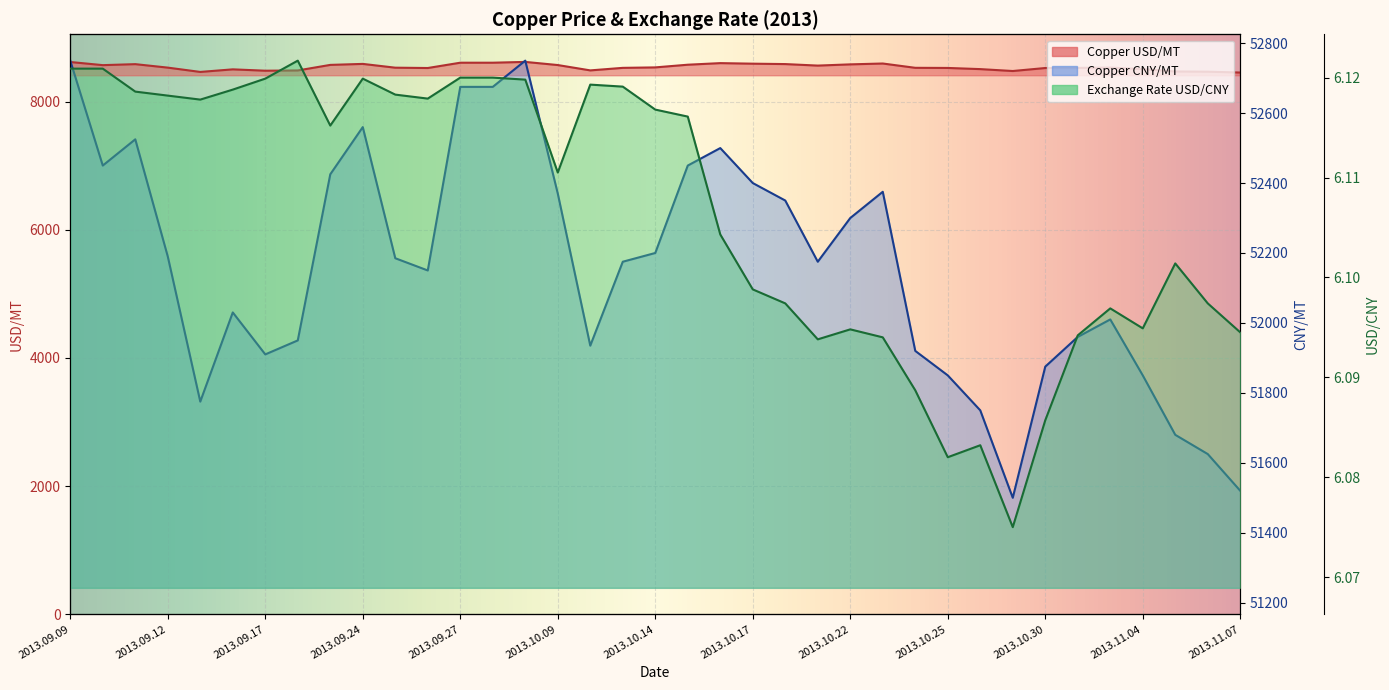

Reading left to right, what are all the values shown in this chart?

Copper USD/MT: 2013.09.09=8618.0	2013.09.10=8569.0	2013.09.11=8584.5	2013.09.12=8530.3	2013.09.13=8463.0	2013.09.16=8503.3	2013.09.17=8482.2	2013.09.18=8486.2	2013.09.23=8572.9	2013.09.24=8588.4	2013.09.25=8529.3	2013.09.26=8524.2	2013.09.27=8607.0	2013.09.30=8607.0	2013.10.08=8619.6	2013.10.09=8570.5	2013.10.10=8487.1	2013.10.11=8526.6	2013.10.14=8533.9	2013.10.15=8575.7	2013.10.16=8600.5	2013.10.17=8591.9	2013.10.18=8585.6	2013.10.21=8562.0	2013.10.22=8581.1	2013.10.23=8594.5	2013.10.24=8527.3	2013.10.25=8525.2	2013.10.28=8507.0	2013.10.29=8477.4	2013.10.30=8524.1	2013.10.31=8526.1	2013.11.01=8530.6	2013.11.04=8507.1	2013.11.05=8470.2	2013.11.06=8466.7	2013.11.07=8453.5
Exchange Rate USD/CNY: 2013.09.09=6.1	2013.09.10=6.1	2013.09.11=6.1	2013.09.12=6.1	2013.09.13=6.1	2013.09.16=6.1	2013.09.17=6.1	2013.09.18=6.1	2013.09.23=6.1	2013.09.24=6.1	2013.09.25=6.1	2013.09.26=6.1	2013.09.27=6.1	2013.09.30=6.1	2013.10.08=6.1	2013.10.09=6.1	2013.10.10=6.1	2013.10.11=6.1	2013.10.14=6.1	2013.10.15=6.1	2013.10.16=6.1	2013.10.17=6.1	2013.10.18=6.1	2013.10.21=6.1	2013.10.22=6.1	2013.10.23=6.1	2013.10.24=6.1	2013.10.25=6.1	2013.10.28=6.1	2013.10.29=6.1	2013.10.30=6.1	2013.10.31=6.1	2013.11.01=6.1	2013.11.04=6.1	2013.11.05=6.1	2013.11.06=6.1	2013.11.07=6.1
Copper CNY/MT: 2013.09.09=52750.0	2013.09.10=52450.0	2013.09.11=52525.0	2013.09.12=52190.0	2013.09.13=51775.0	2013.09.16=52030.0	2013.09.17=51910.0	2013.09.18=51950.0	2013.09.23=52425.0	2013.09.24=52560.0	2013.09.25=52185.0	2013.09.26=52150.0	2013.09.27=52675.0	2013.09.30=52675.0	2013.10.08=52750.0	2013.10.09=52370.0	2013.10.10=51935.0	2013.10.11=52175.0	2013.10.14=52200.0	2013.10.15=52450.0	2013.10.16=52500.0	2013.10.17=52400.0	2013.10.18=52350.0	2013.10.21=52175.0	2013.10.22=52300.0	2013.10.23=52375.0	2013.10.24=51920.0	2013.10.25=51850.0	2013.10.28=51750.0	2013.10.29=51500.0	2013.10.30=51875.0	2013.10.31=51960.0	2013.11.01=52010.0	2013.11.04=51850.0	2013.11.05=51680.0	2013.11.06=51625.0	2013.11.07=51520.0